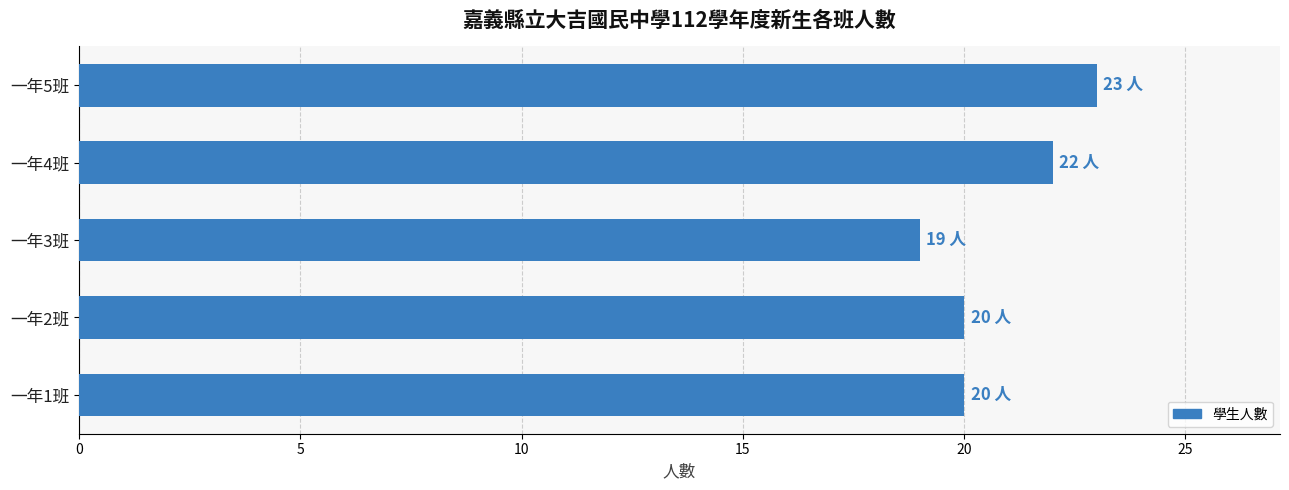

Count the number of categories in the chart.

5